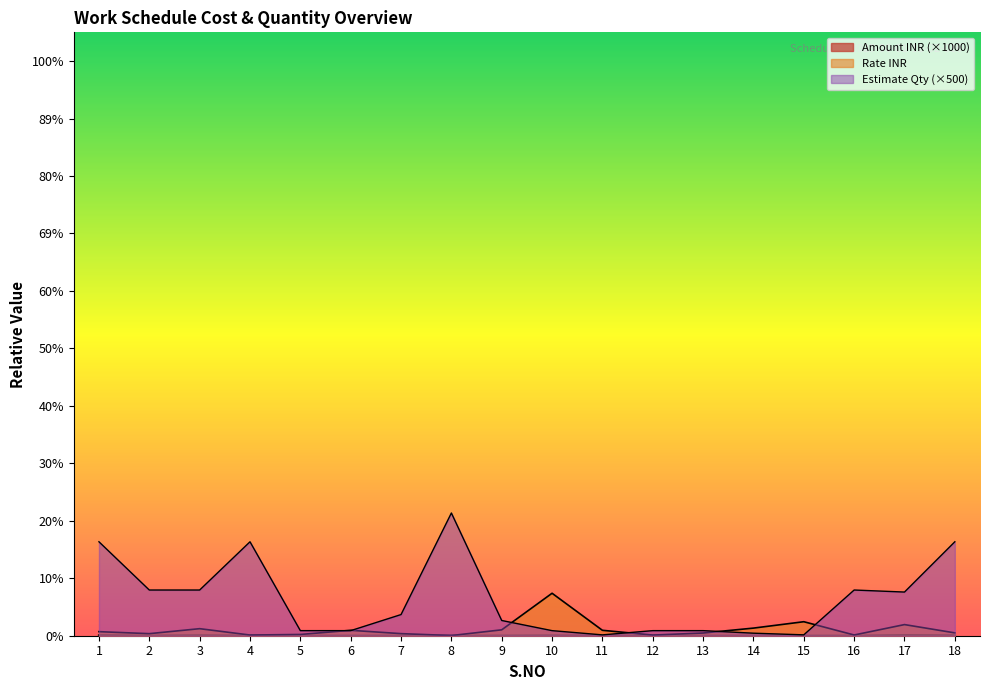

List the series in order of their overall mean, highest first.

Estimate Qty, Rate INR, Amount INR